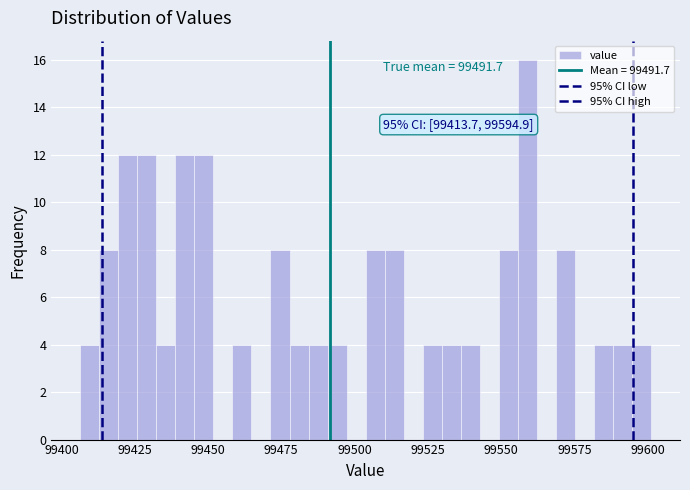

Around what value on the x-axis is the tallest bar? Give the approximate position of its centre, as read against the axis.

99560